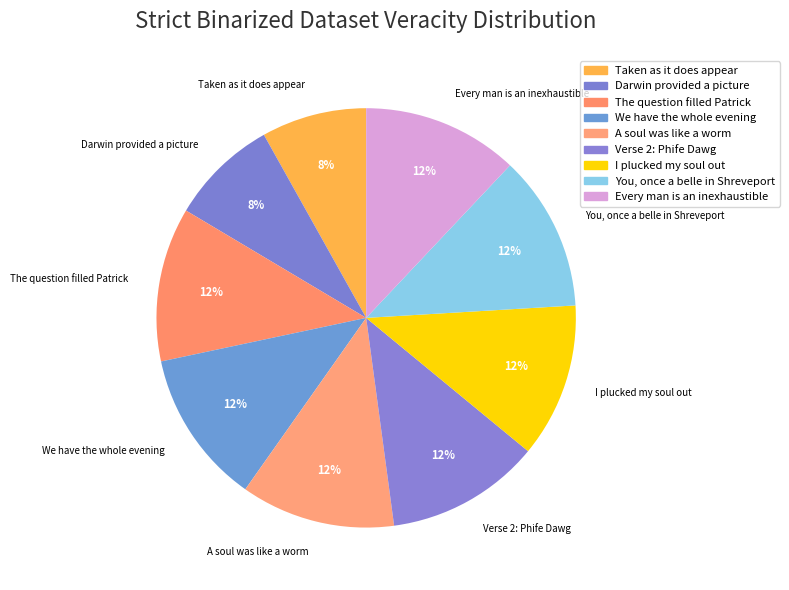

To the nearest percent, what percentage of the pie is I plucked my soul out?

12%